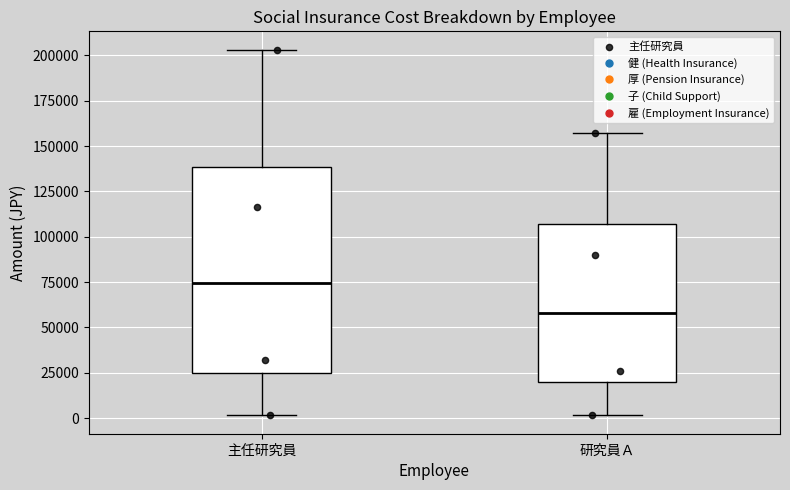

Reading left to right, read every box against the y-axis: the position of its median line, the range the box covers, and the ends of its whiskers. The values are not printed on the chart, so give them approximately, as read against the axis.

主任研究員: median 75000, box 25000 to 140000, whiskers 0 to 205000
研究員Ａ: median 60000, box 20000 to 105000, whiskers 0 to 155000